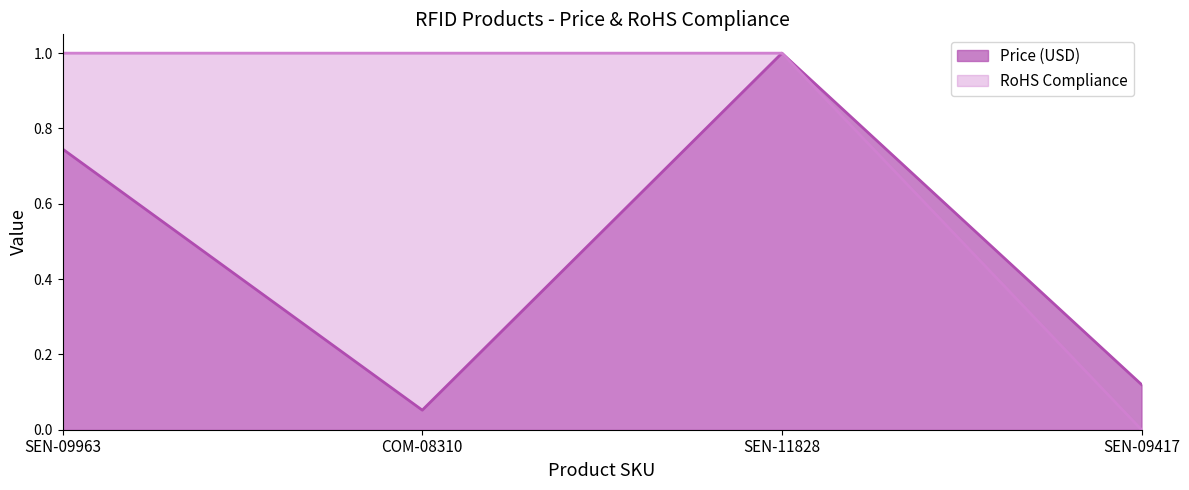

At COM-08310, list the series in order from largest to smallest.

RoHS Compliance, Price (USD)